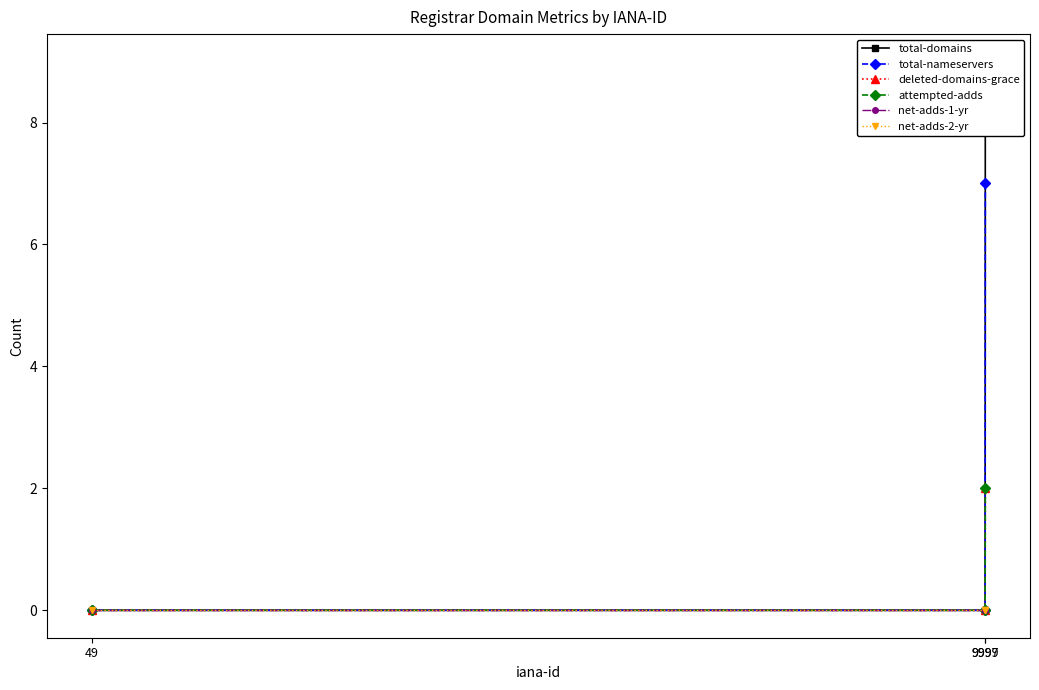

Between 9999 and 49, which series saw the biggest shift?

total-domains